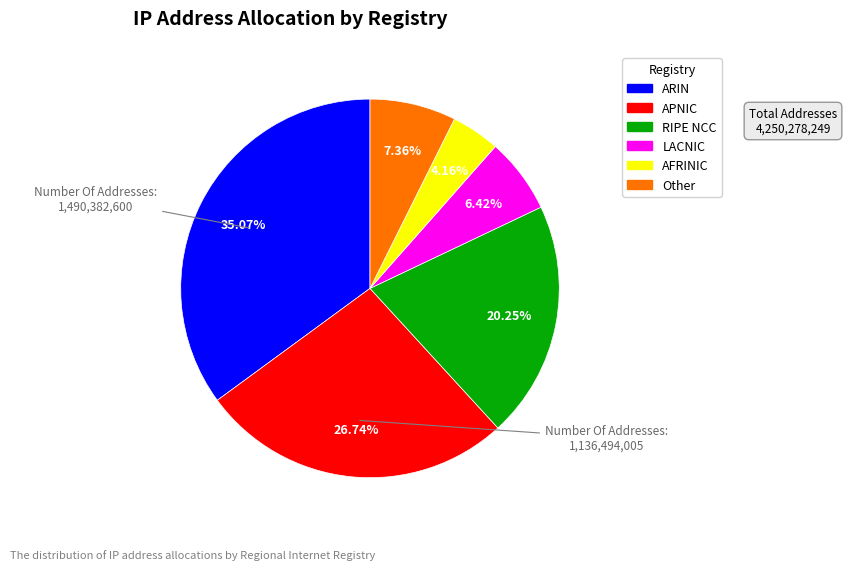

How many segments does this pie chart have?

6